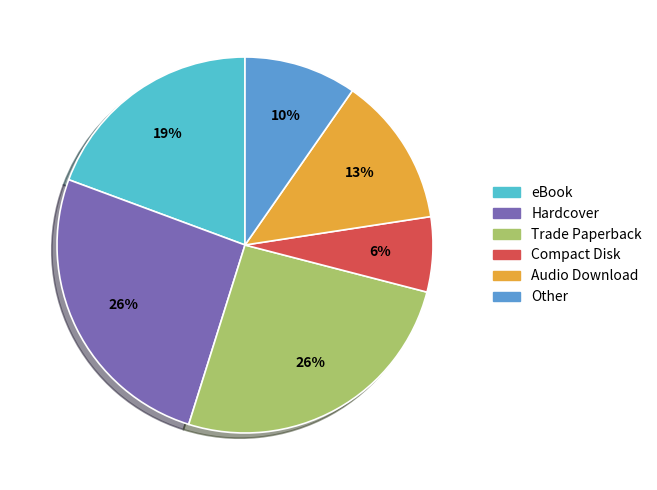

What percentage is the eBook slice, to the nearest percent?

19%